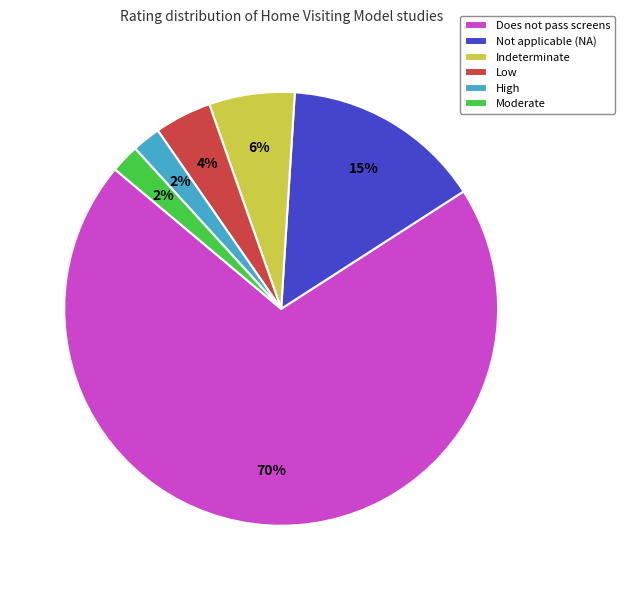

Count the number of slices in the pie.

6